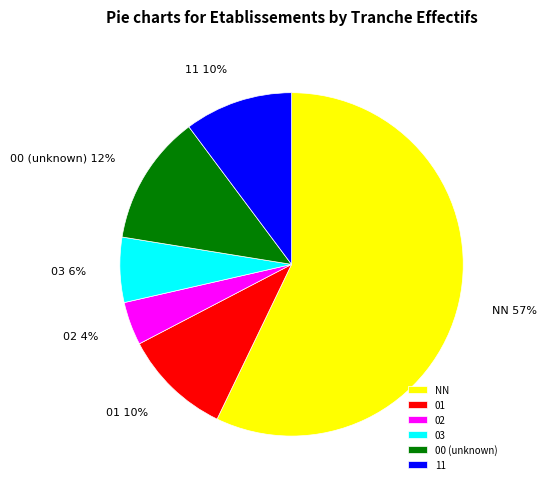

What is the smallest slice in the pie chart?

02